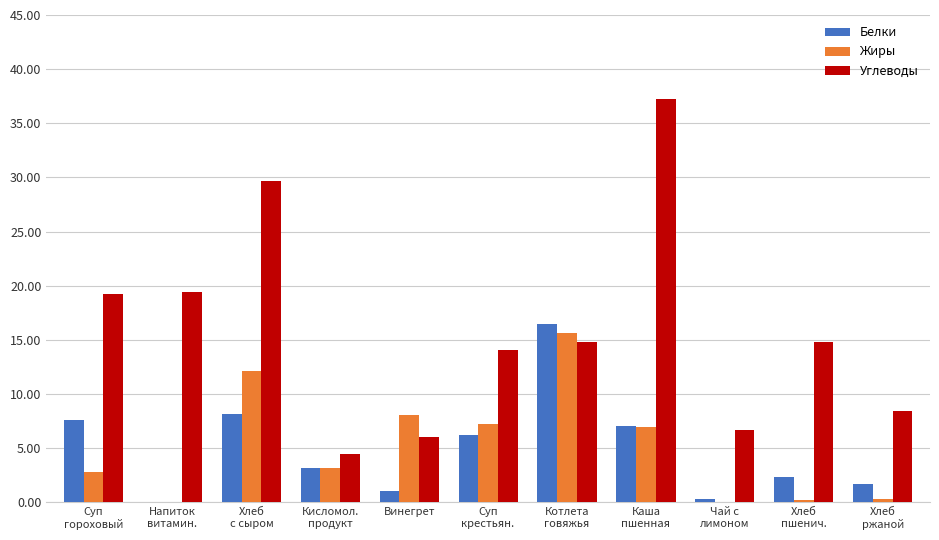

What is the maximum value for Углеводы?

37.3